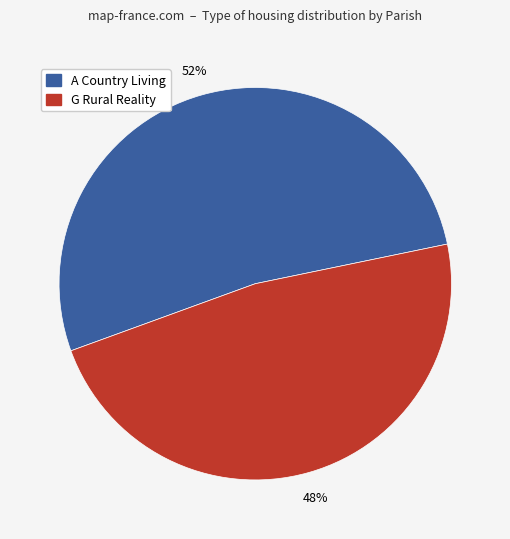

How many slices are in this pie chart?

2